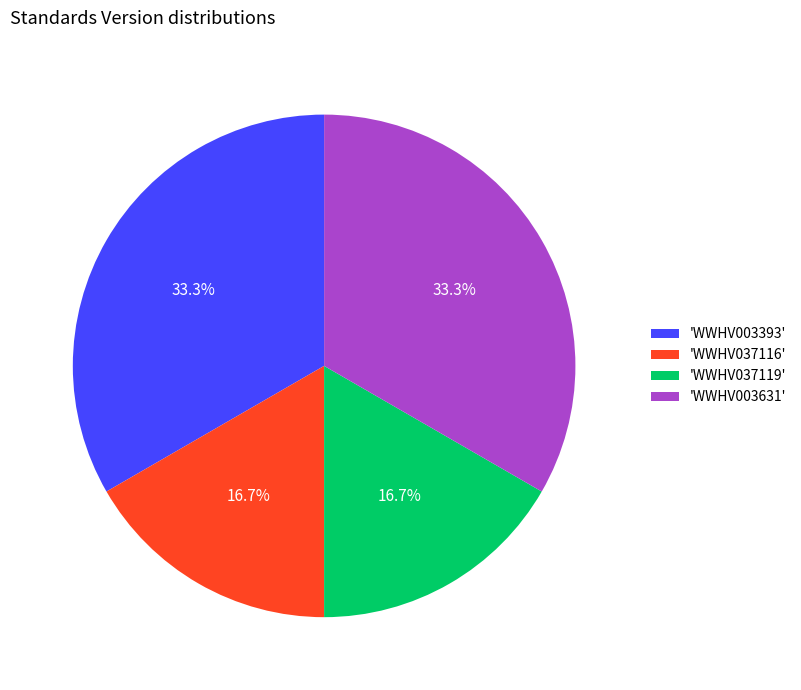

Does 'WWHV003393' account for over 50% of the chart?

No